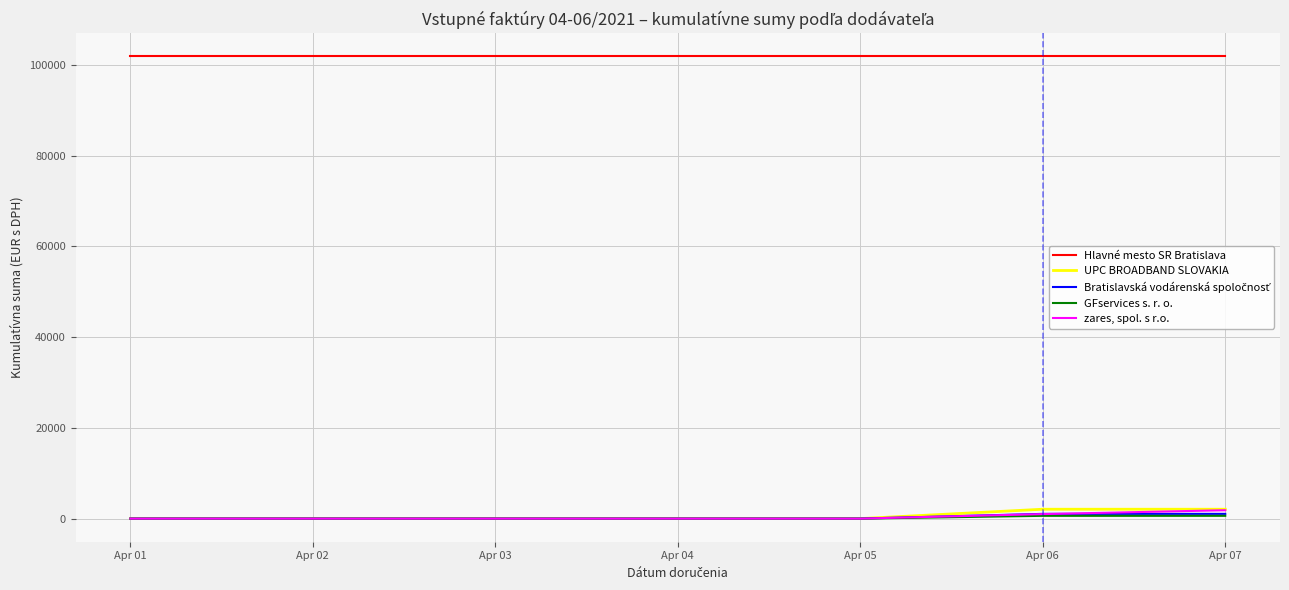

Which series has the widest spread of values?

UPC BROADBAND SLOVAKIA